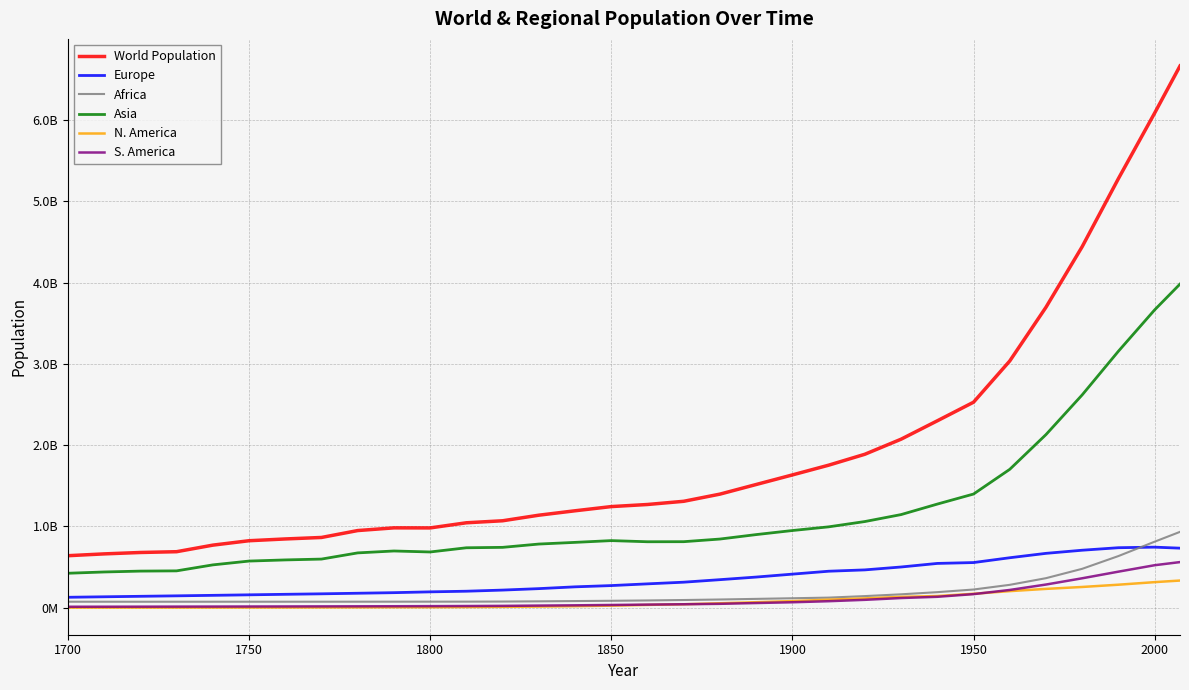

What is the sum of all World Population values?

61454845522